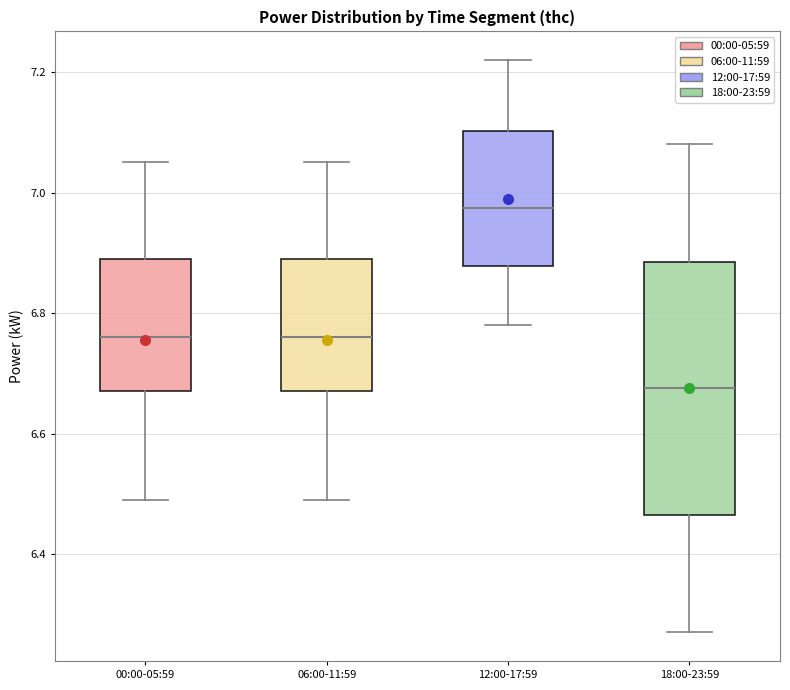

Which box is the tallest, from its lower edge to its upper edge?

18:00-23:59